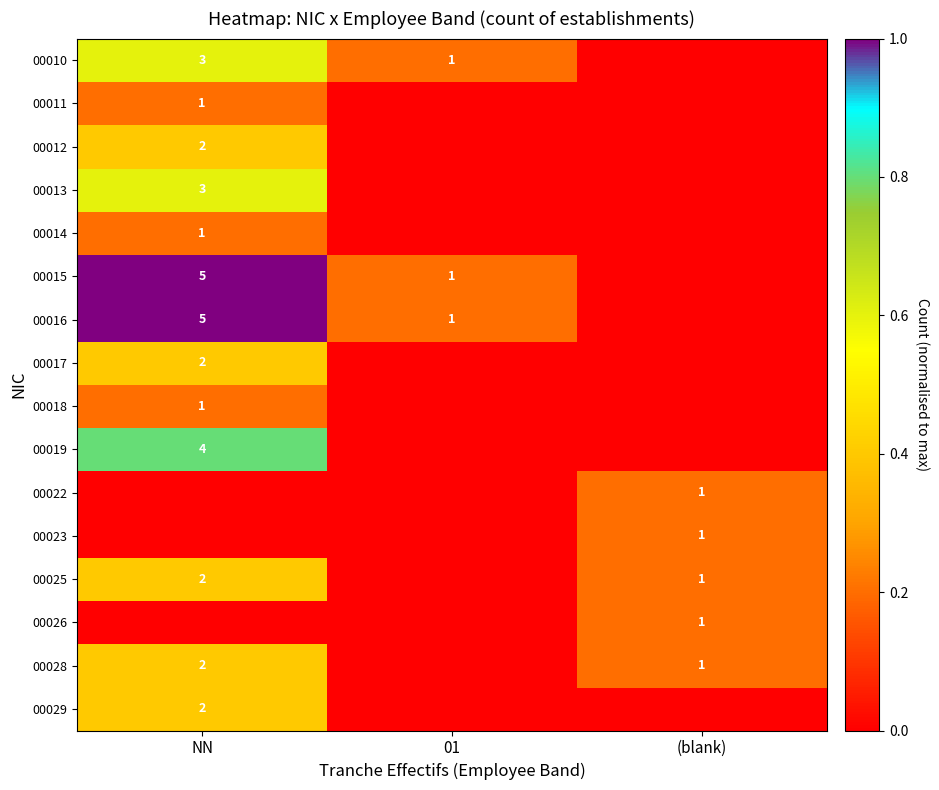

What is the sum of the 00010 values at 01 and NN?

4